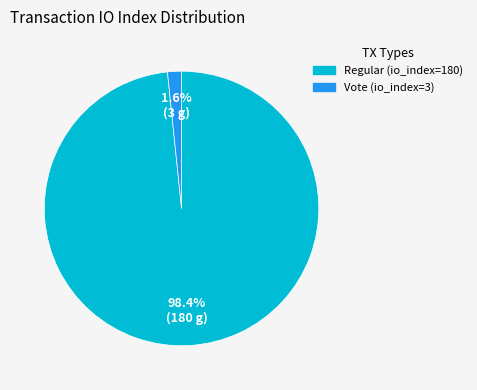

True or false: Regular (io_index=180) accounts for 98% of the total.

True